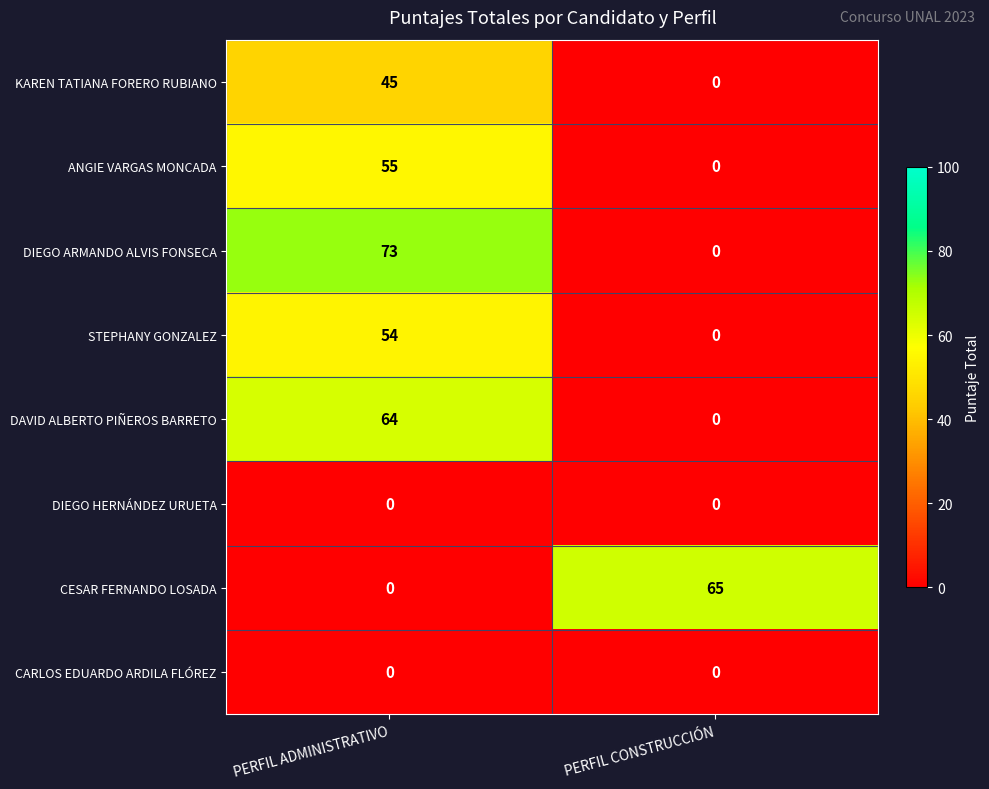

Reading right to left, what are all the values shown in this chart?

KAREN TATIANA FORERO RUBIANO: 0	45
ANGIE VARGAS MONCADA: 0	55
DIEGO ARMANDO ALVIS FONSECA: 0	73
STEPHANY GONZALEZ: 0	54
DAVID ALBERTO PIÑEROS BARRETO: 0	64
DIEGO HERNÁNDEZ URUETA: 0	0
CESAR FERNANDO LOSADA: 65	0
CARLOS EDUARDO ARDILA FLÓREZ: 0	0